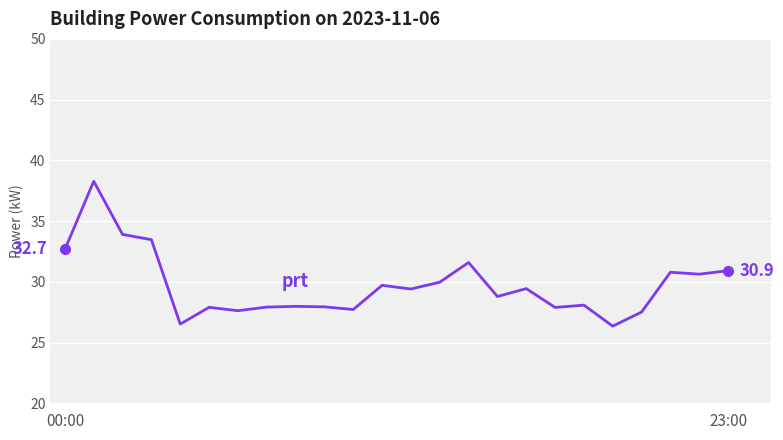

What is the greatest value displayed?

38.3